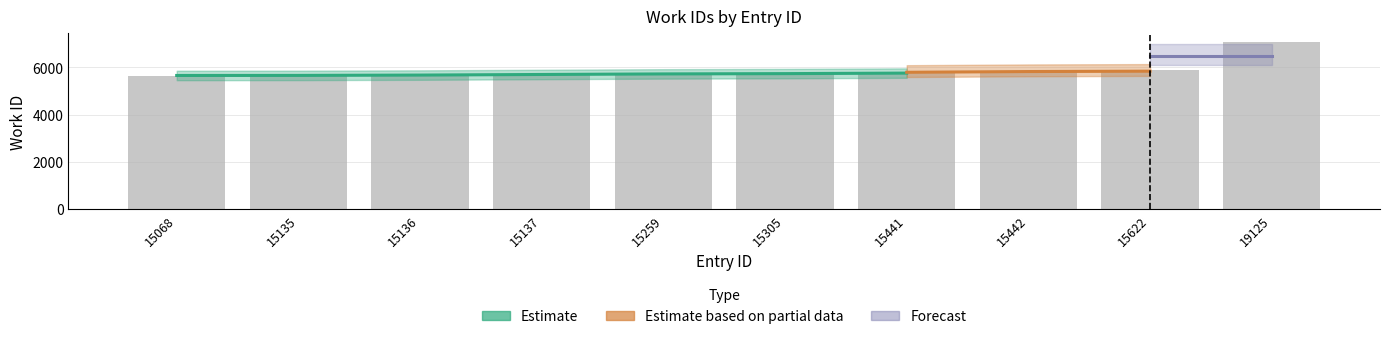

What is the change in value from 15259 to 15622?

+156